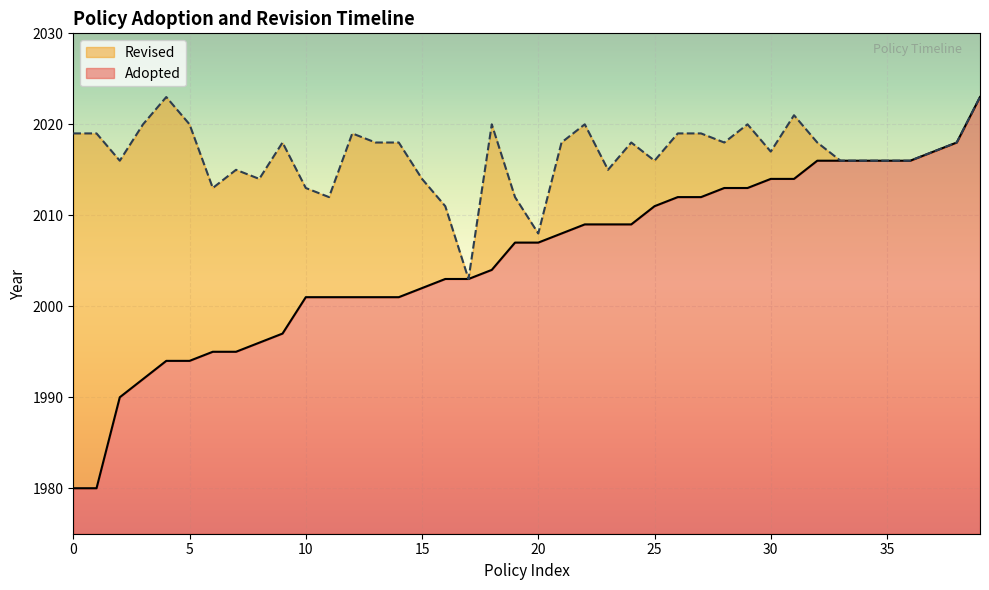

True or false: Adopted has a value of 17 at 25.

False